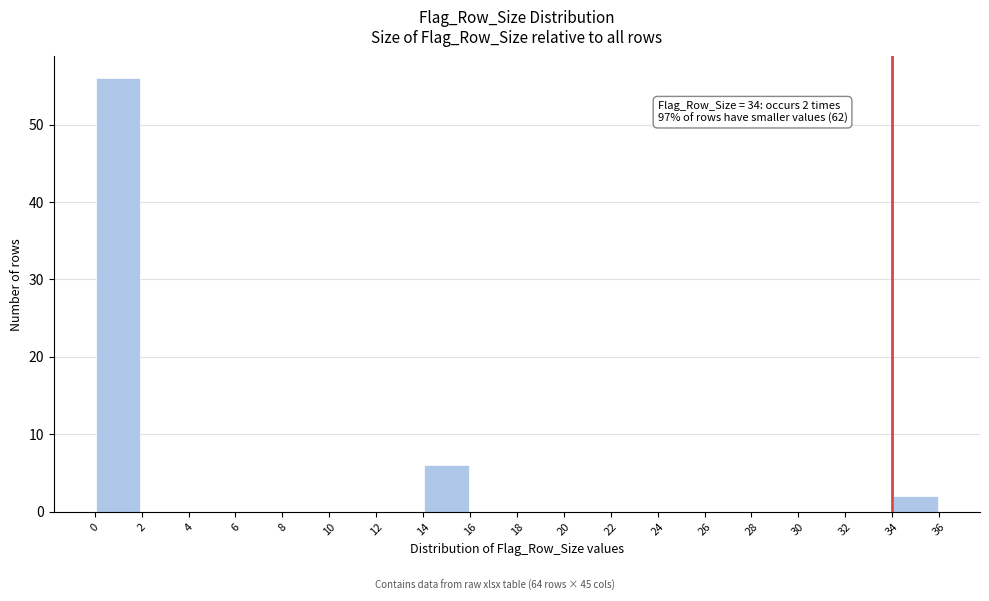

Over which range of the x-axis is the bar tallest?

0 to 2